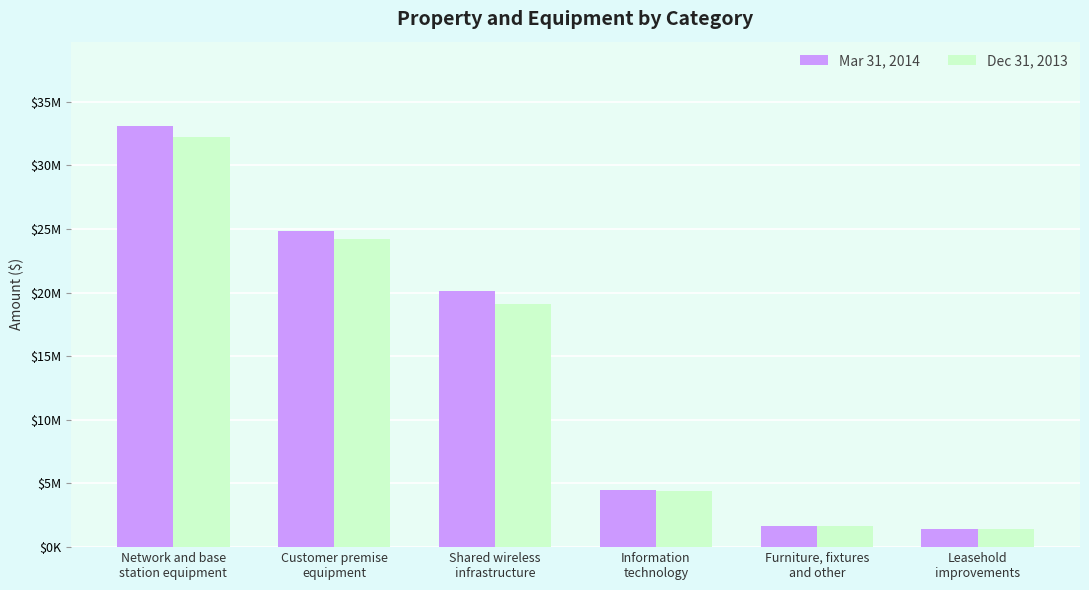

Between Network and base
station equipment and Information
technology, which is larger?

Network and base
station equipment